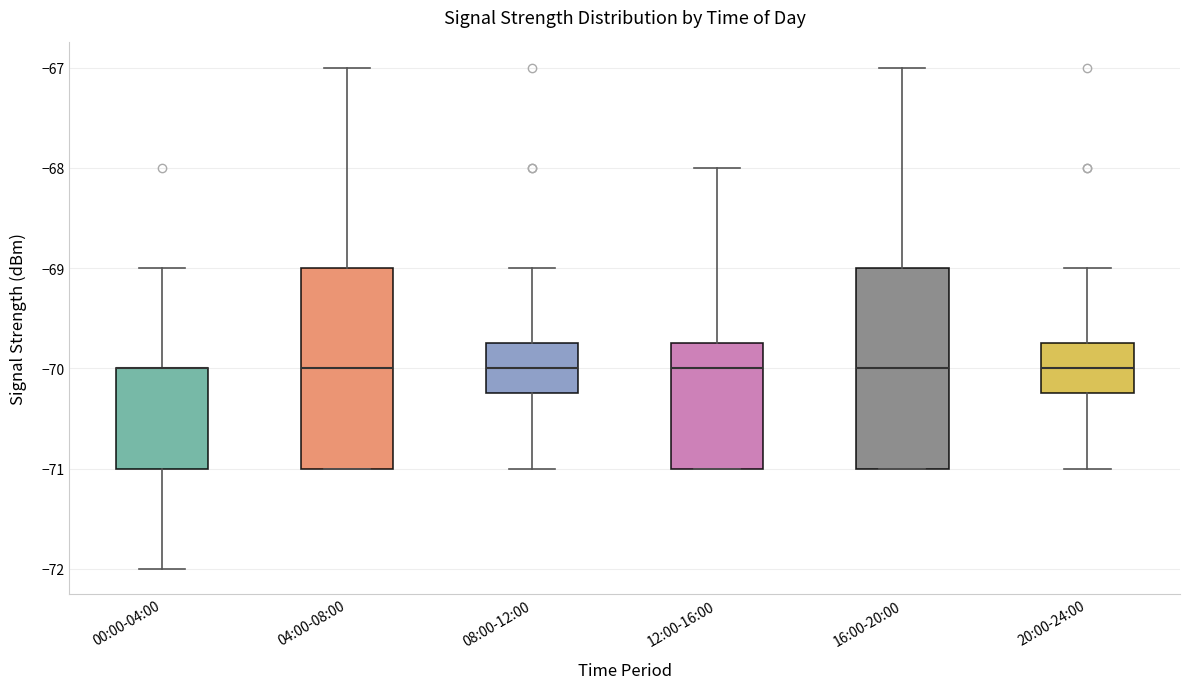

Reading left to right, read every box against the y-axis: the position of its median line, the range the box covers, and the ends of its whiskers. The values are not printed on the chart, so give them approximately, as read against the axis.

00:00-04:00: median -70.0 (drawn on the box's upper edge), box -71.0 to -70.0, whiskers -72.0 to -69.0
04:00-08:00: median -70.0, box -71.0 to -69.0, whiskers -71.0 to -67.0
08:00-12:00: median -70.0, box -70.2 to -69.7, whiskers -71.0 to -69.0
12:00-16:00: median -70.0, box -71.0 to -69.7, whiskers -71.0 to -68.0
16:00-20:00: median -70.0, box -71.0 to -69.0, whiskers -71.0 to -67.0
20:00-24:00: median -70.0, box -70.2 to -69.7, whiskers -71.0 to -69.0